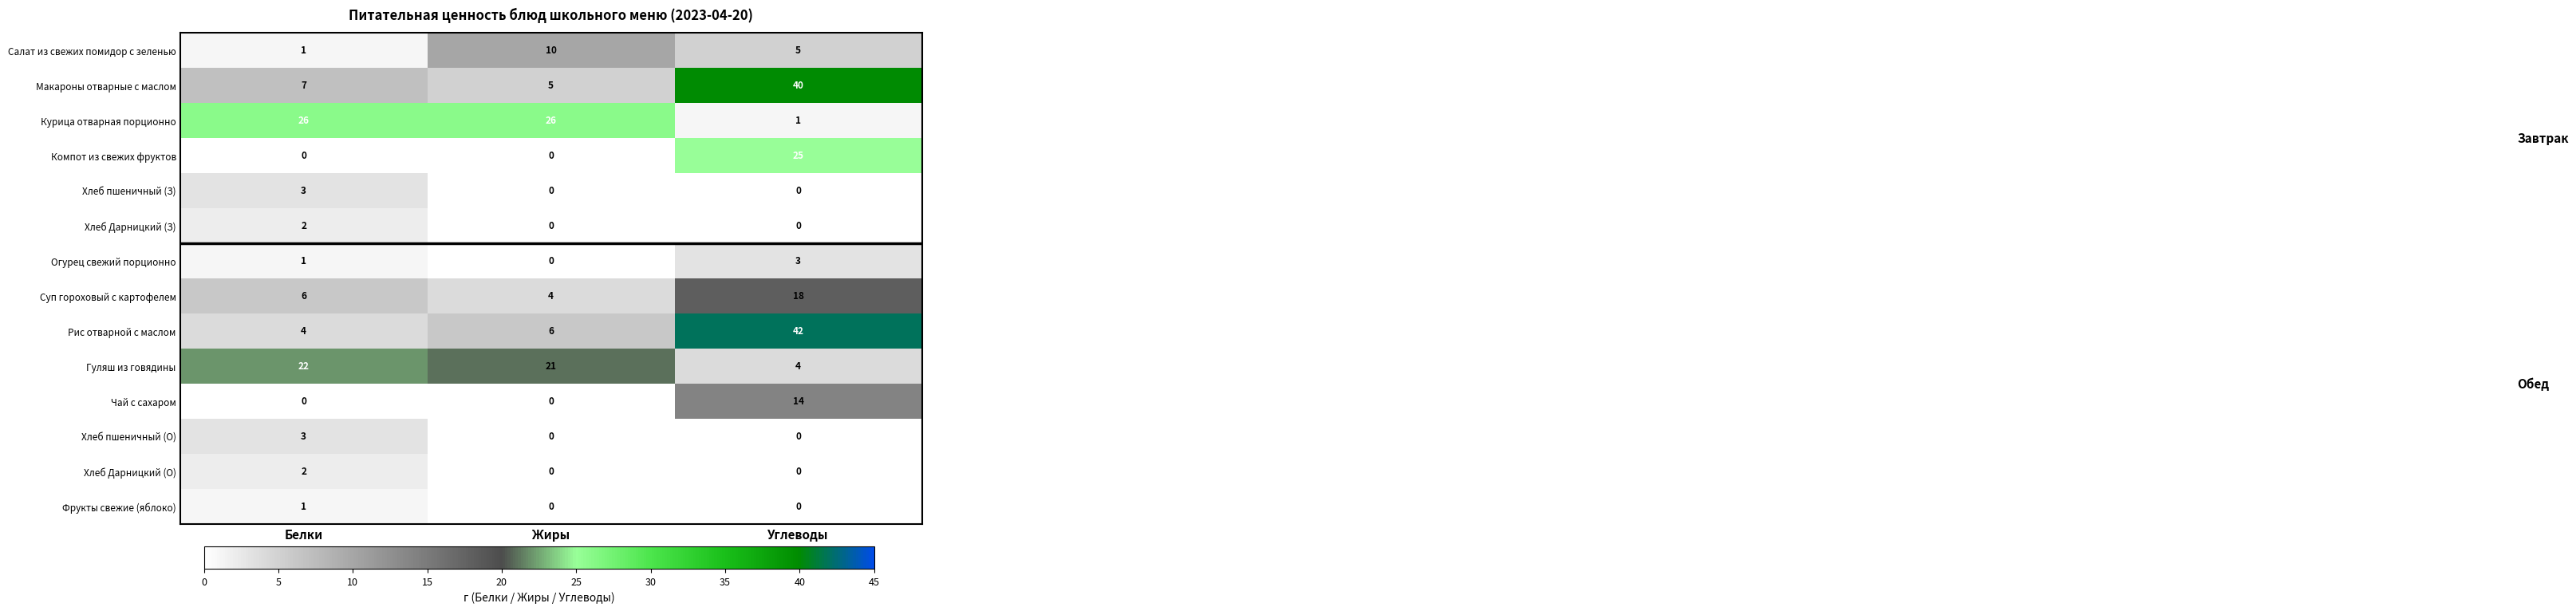

At how many categories does at least one series exceed 19?

3